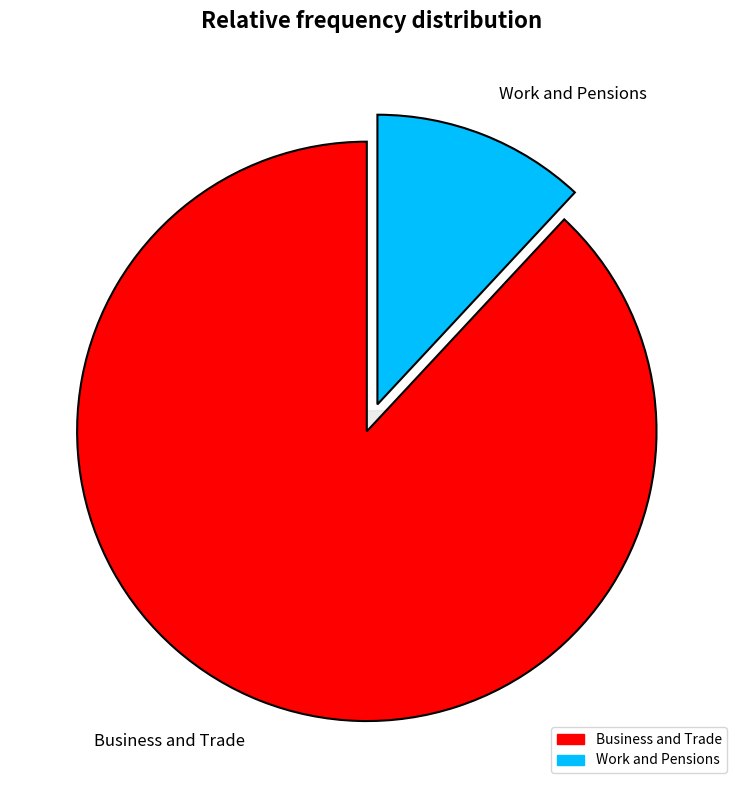

How many slices are in this pie chart?

2